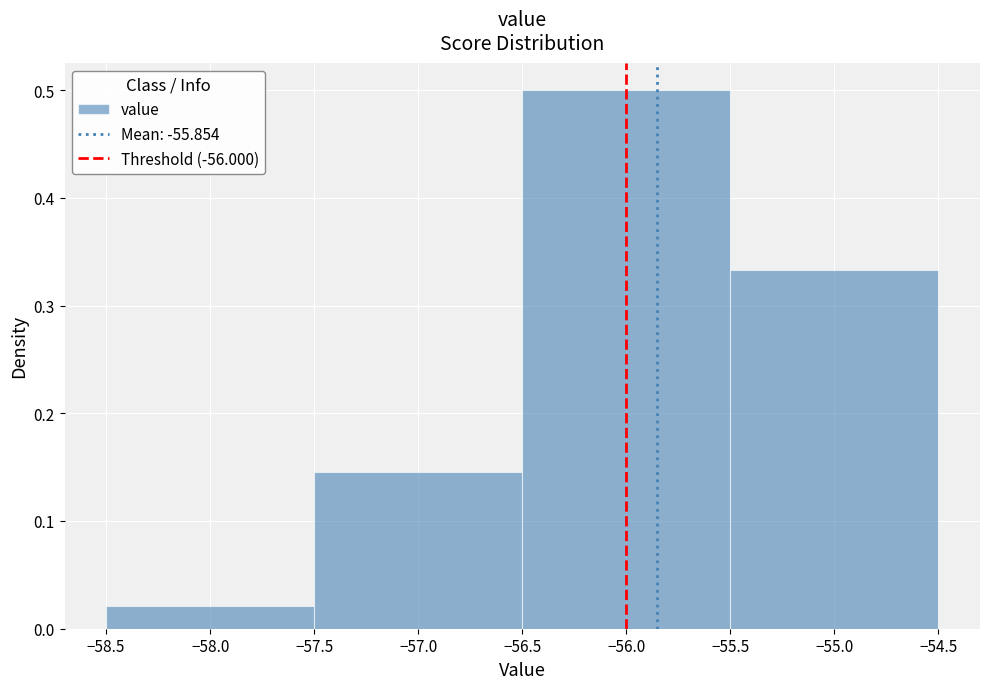

Reading left to right, list every bar in this chart as the range it spans on the x-axis followed by its height. The values are not printed on the chart, so give them approximately, as read against the axis.

-58.5 to -57.5: 0.02
-57.5 to -56.5: 0.15
-56.5 to -55.5: 0.50
-55.5 to -54.5: 0.33